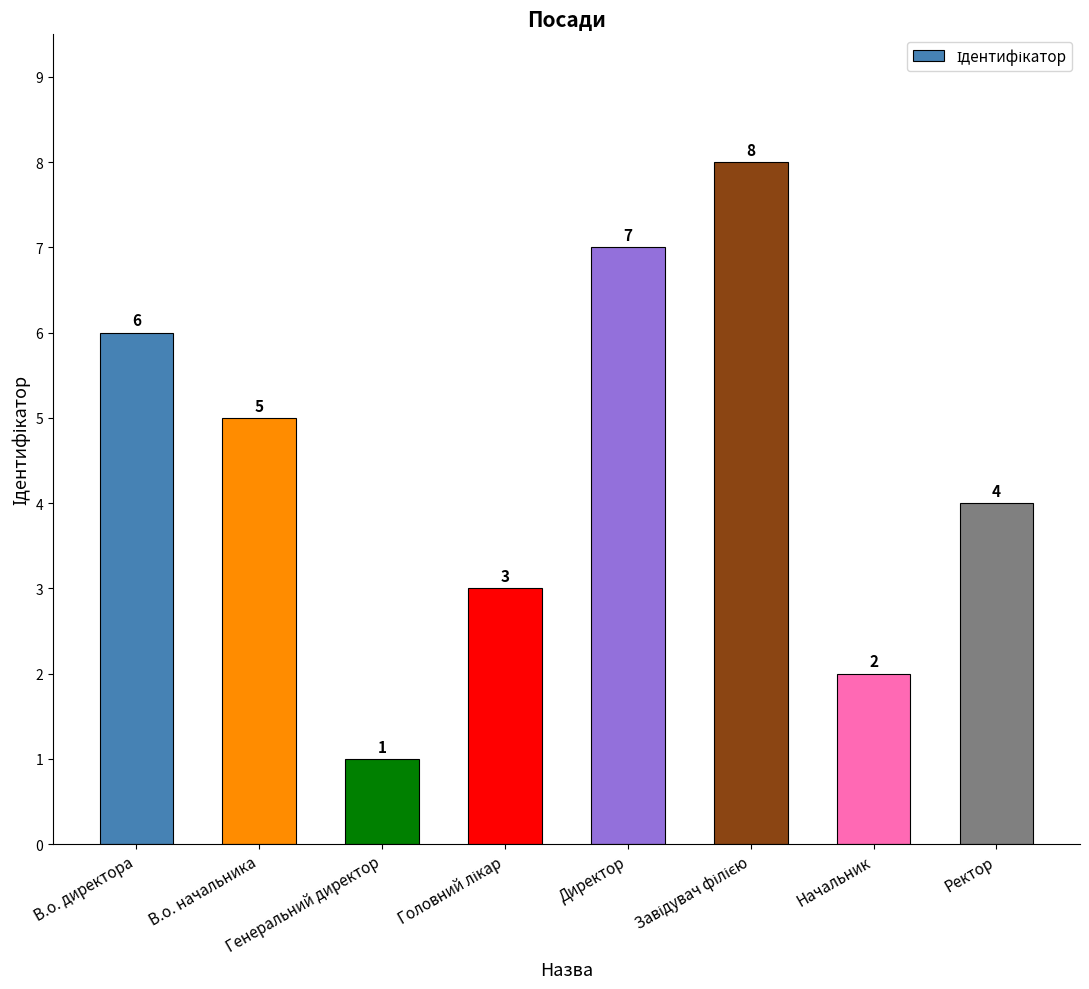

How many data points does each series have?

8